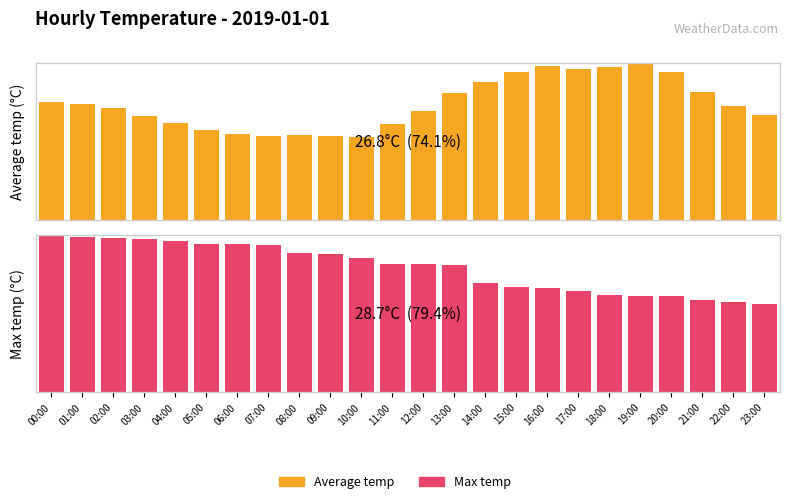

At which label does Max temp (°C) reach its peak?

00:00